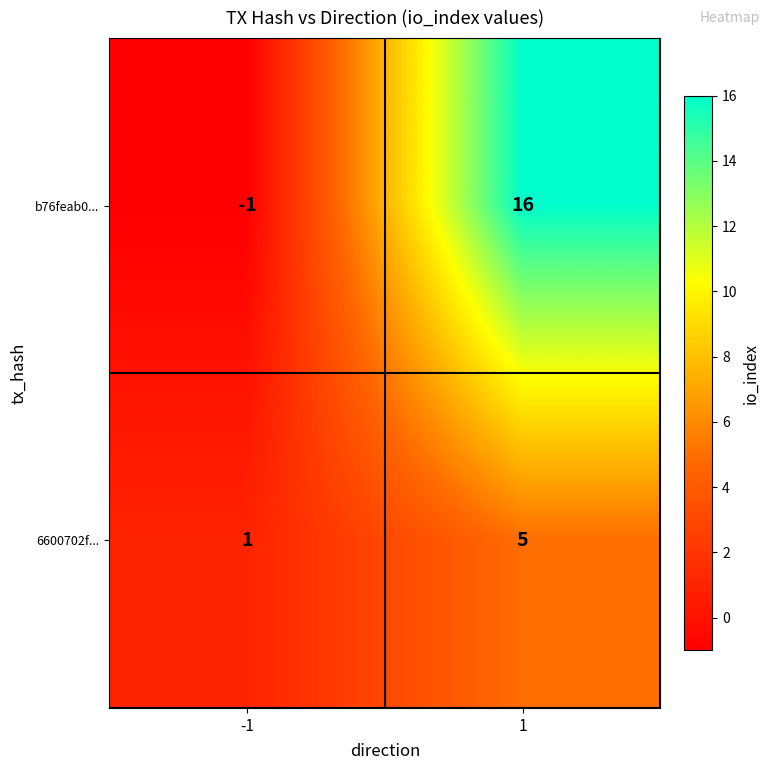

True or false: 6600702f... has a value of 5 at 1.

True